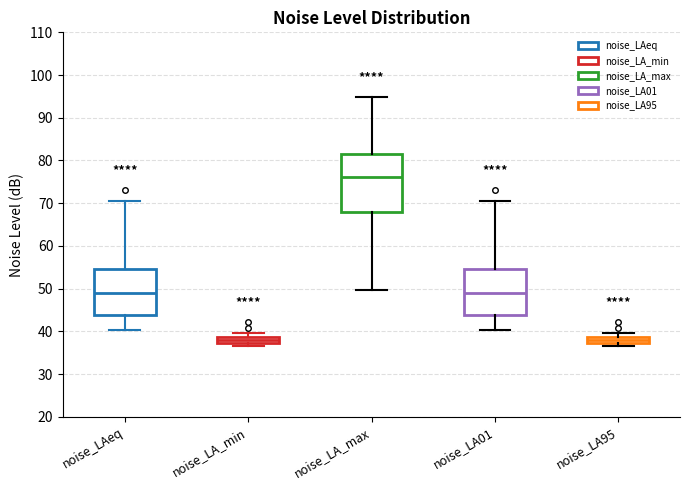

Which box's median line is the highest?

noise_LA_max